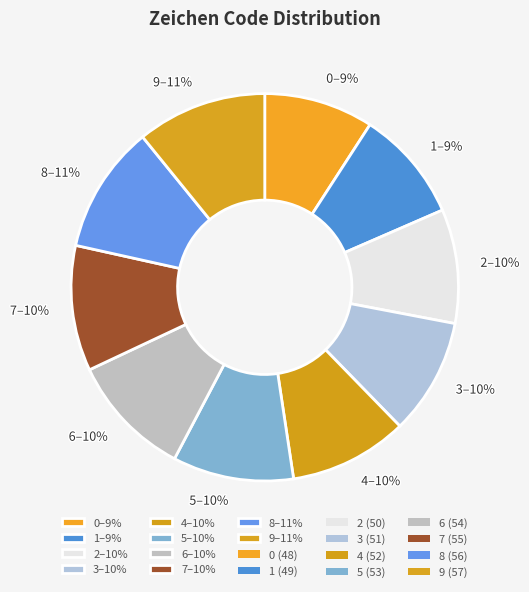

Count the number of slices in the pie.

10